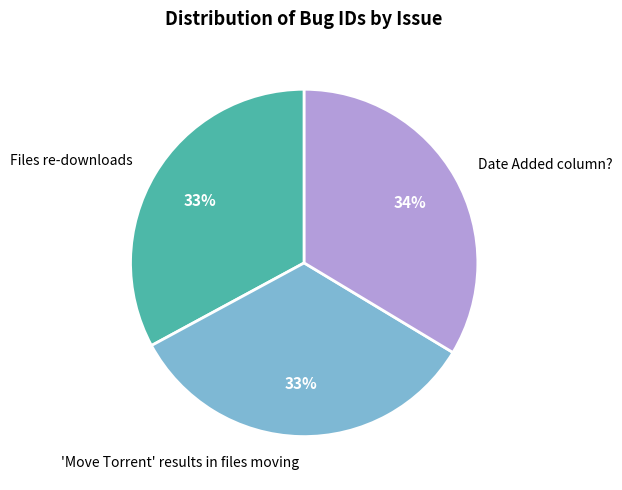

True or false: 'Move Torrent' results in files moving accounts for 28% of the total.

False